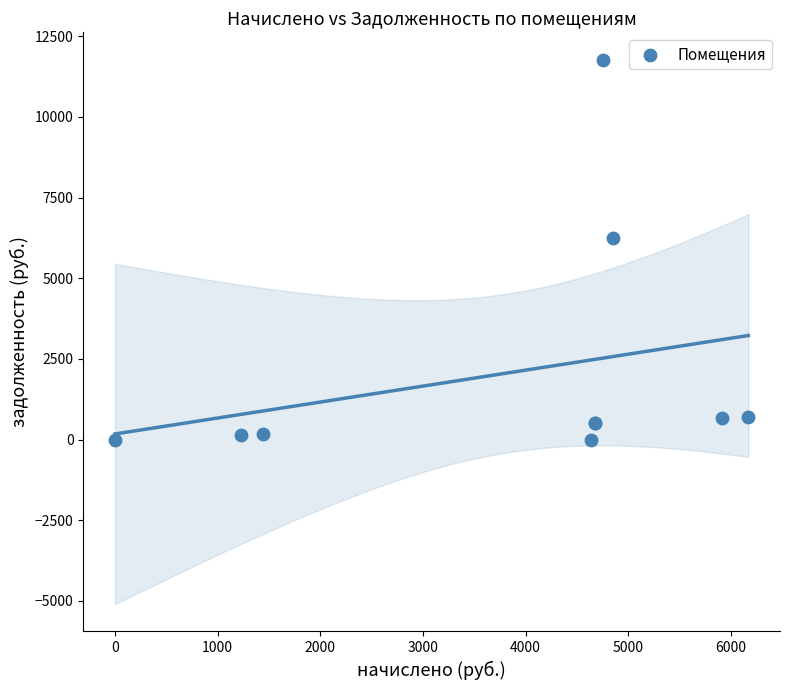

What Y value in the scatter plot is closest to 5890?

6241.9